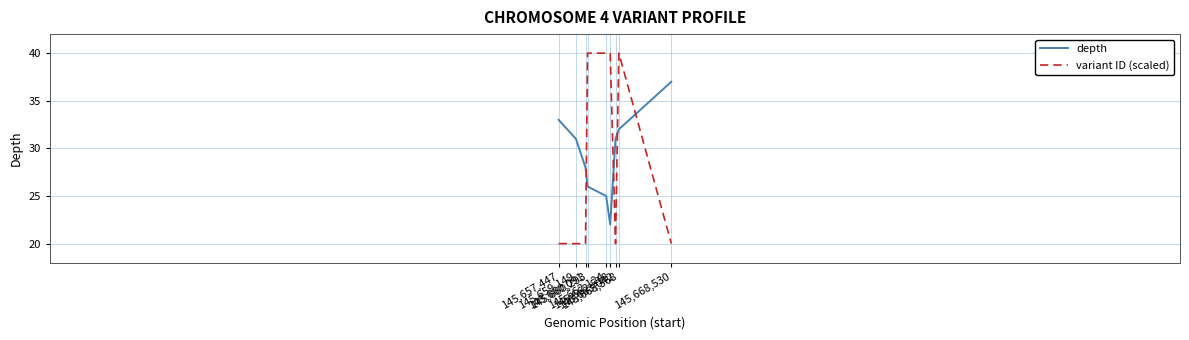

Read the depth value at 145,662,124.

25.0